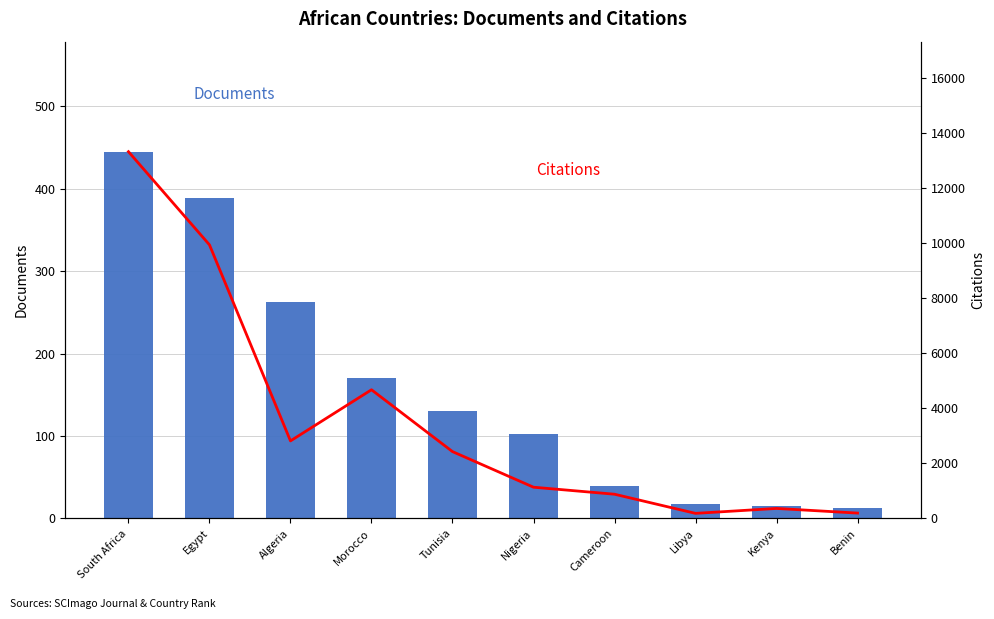

How many categories are shown in the chart?

10